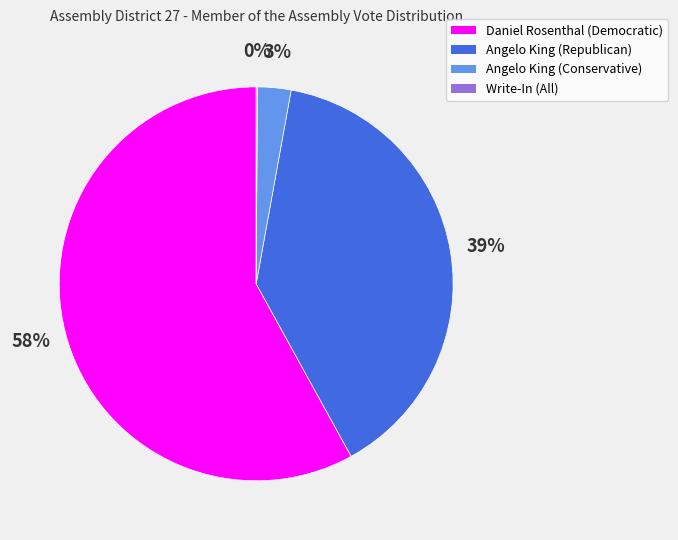

Which has a higher value, Angelo King (Conservative) or Angelo King (Republican)?

Angelo King (Republican)